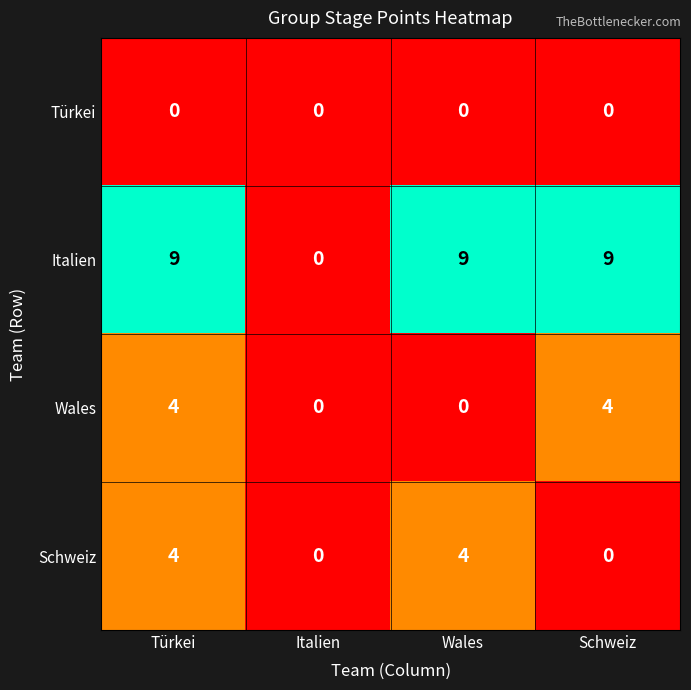

What is the difference between the maximum and second lowest values in the Schweiz series?

4